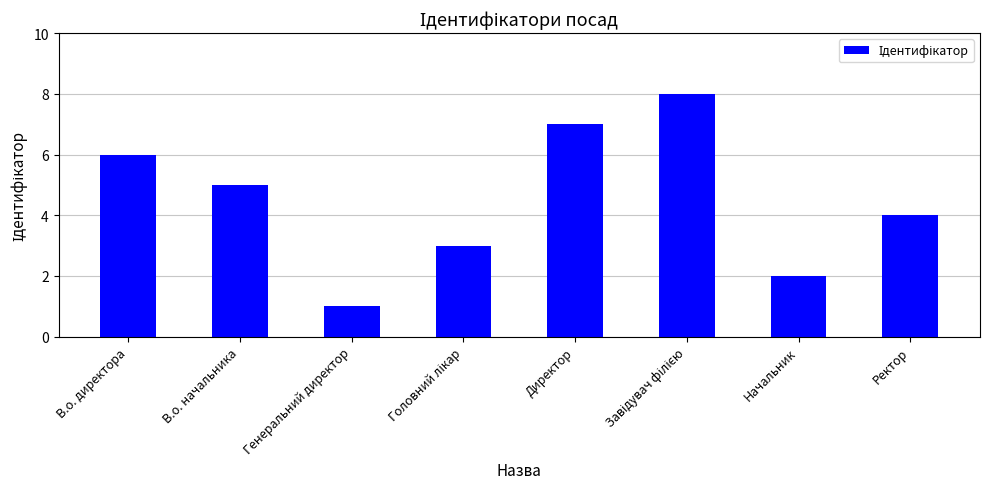

Are the bars grouped side by side (vs. stacked)?

No